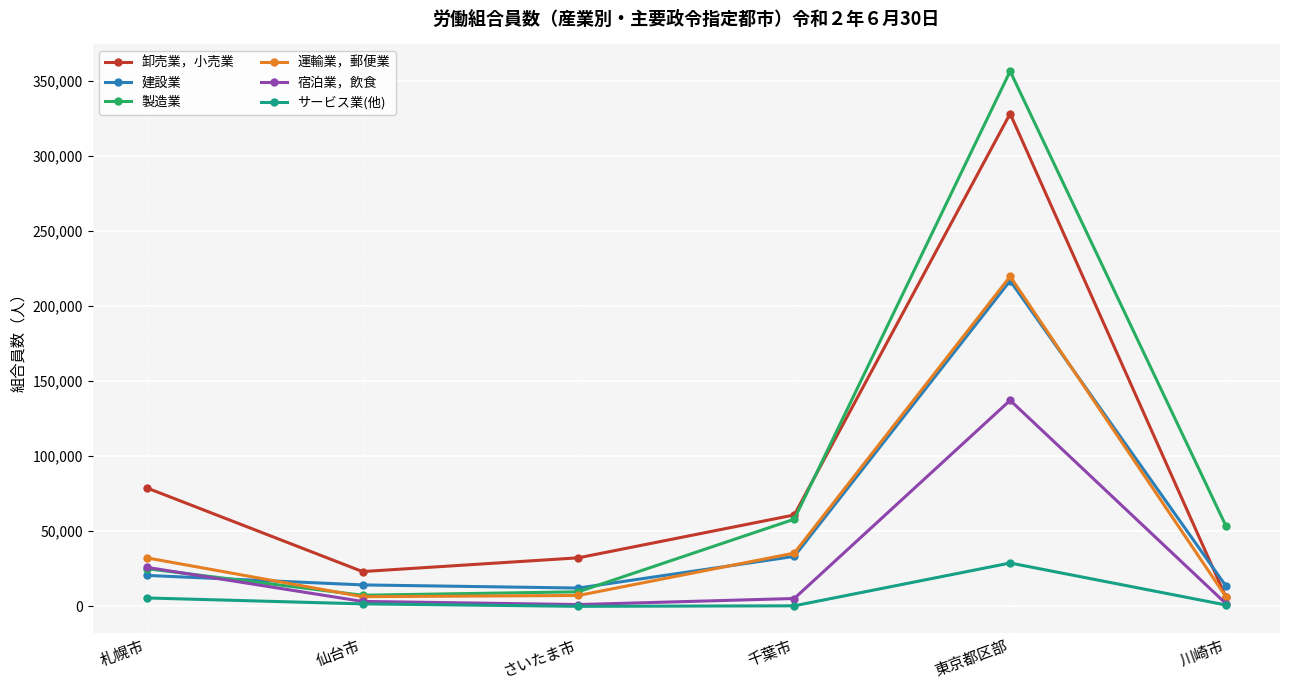

Is the value of サービス業(他) at 川崎市 greater than the value of 製造業 at 千葉市?

No